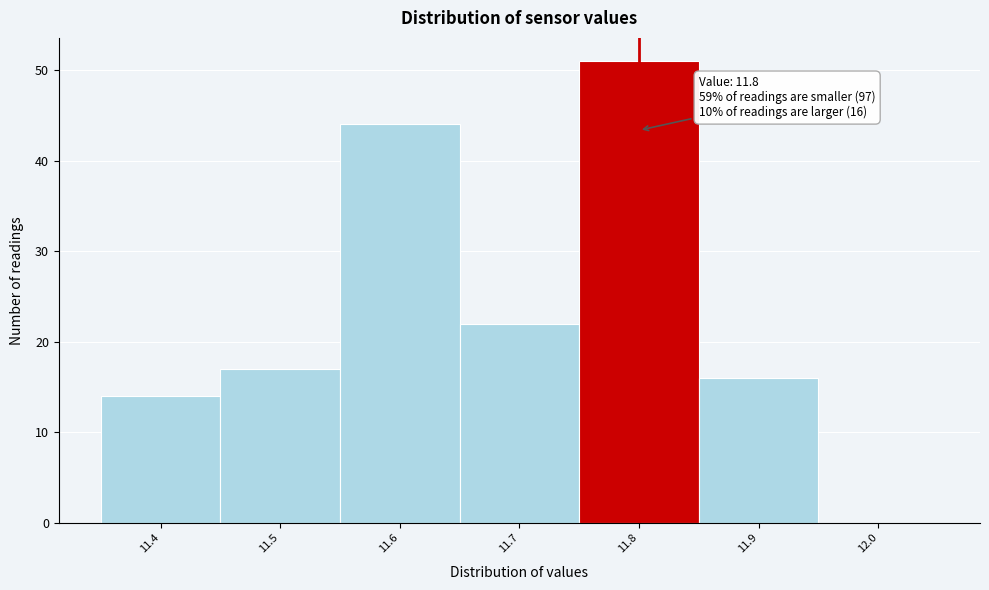

Over which range of the x-axis is the bar tallest?

11.75 to 11.85